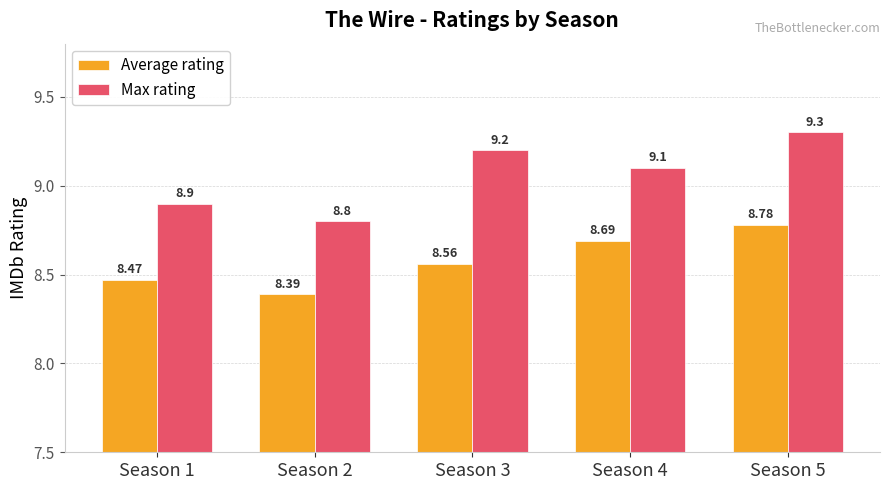

What is the value of the Max rating bar at the 2nd from the left?

8.8